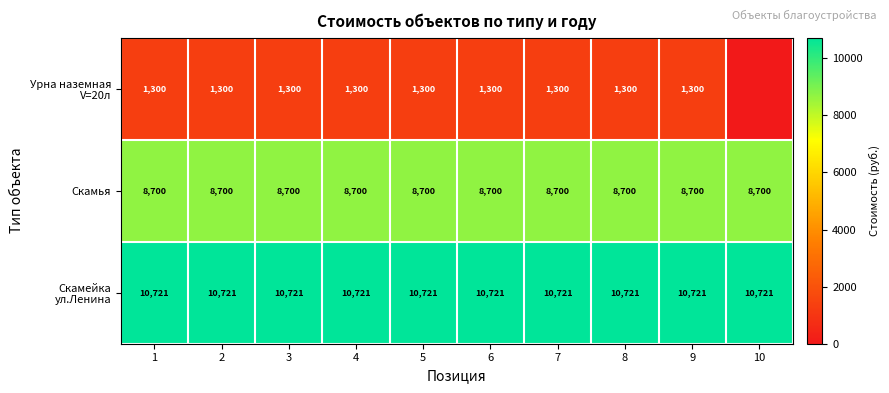

What is the total value across all series at 5?

20721